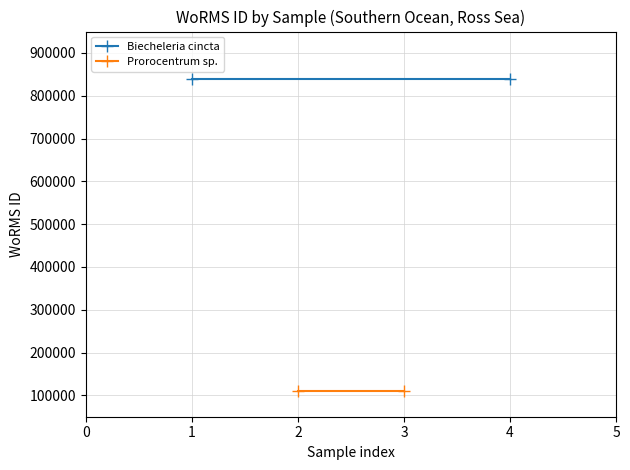

How many lines are shown in the chart?

2